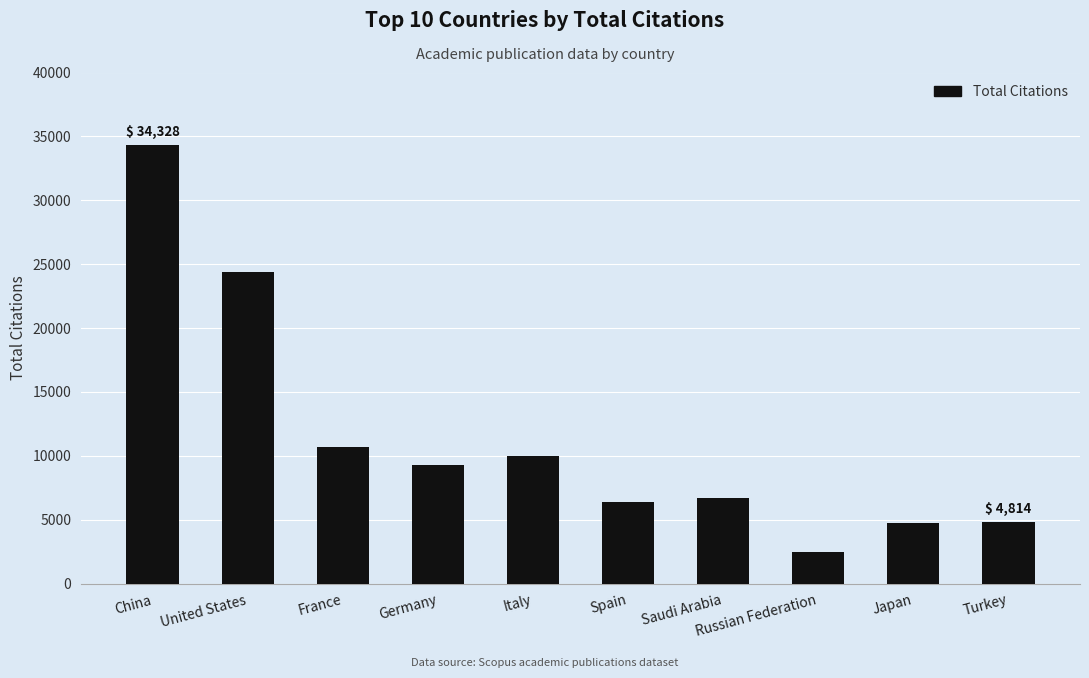

What is the difference between the values at Italy and Germany?

735